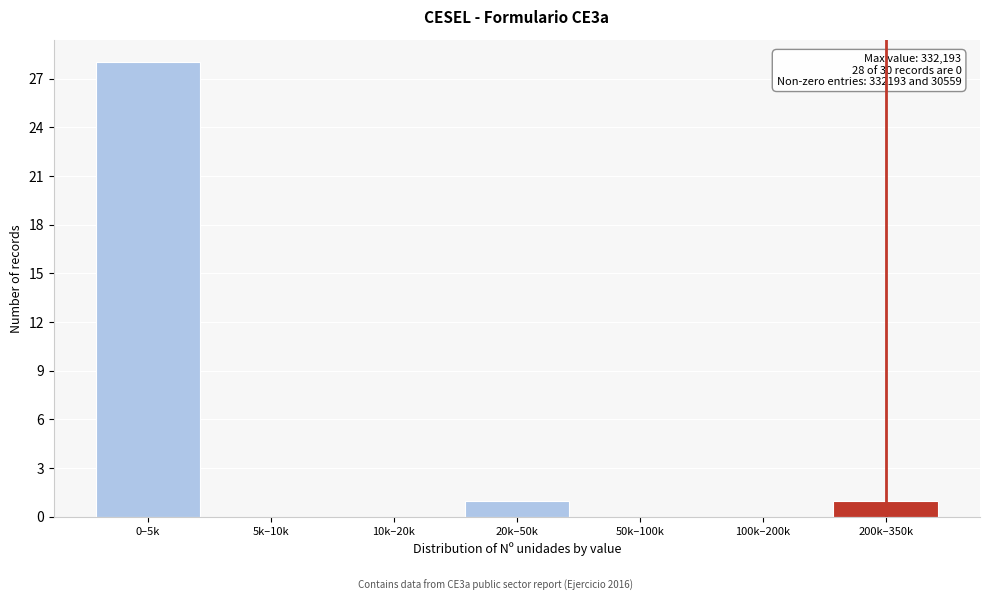

Reading left to right, list all the values displayed in this chart.

0–5k=28	5k–10k=0	10k–20k=0	20k–50k=1	50k–100k=0	100k–200k=0	200k–350k=1